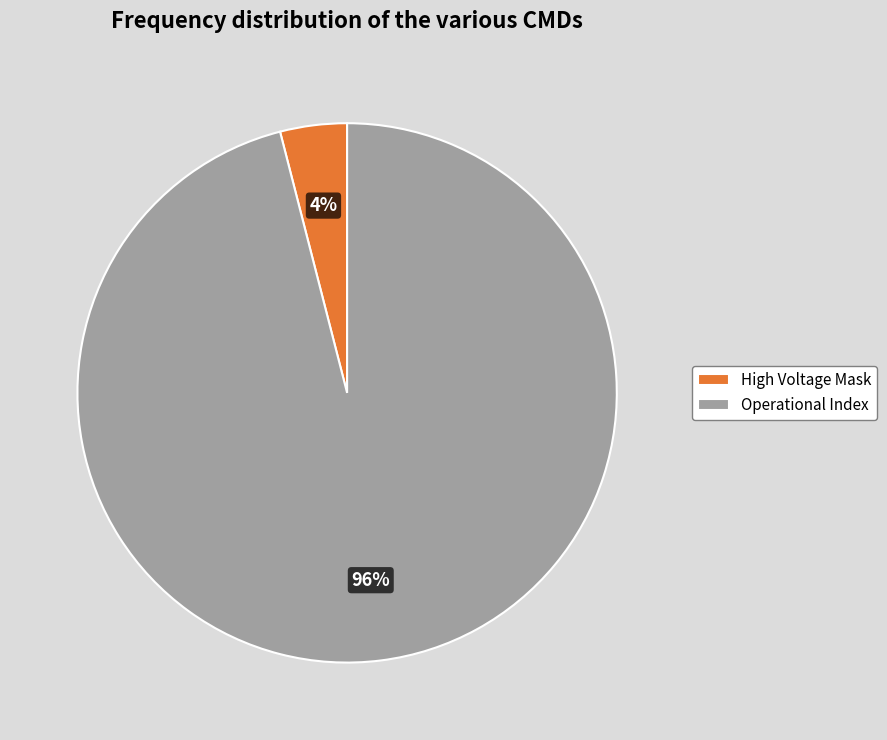

True or false: Operational Index accounts for 96% of the total.

True